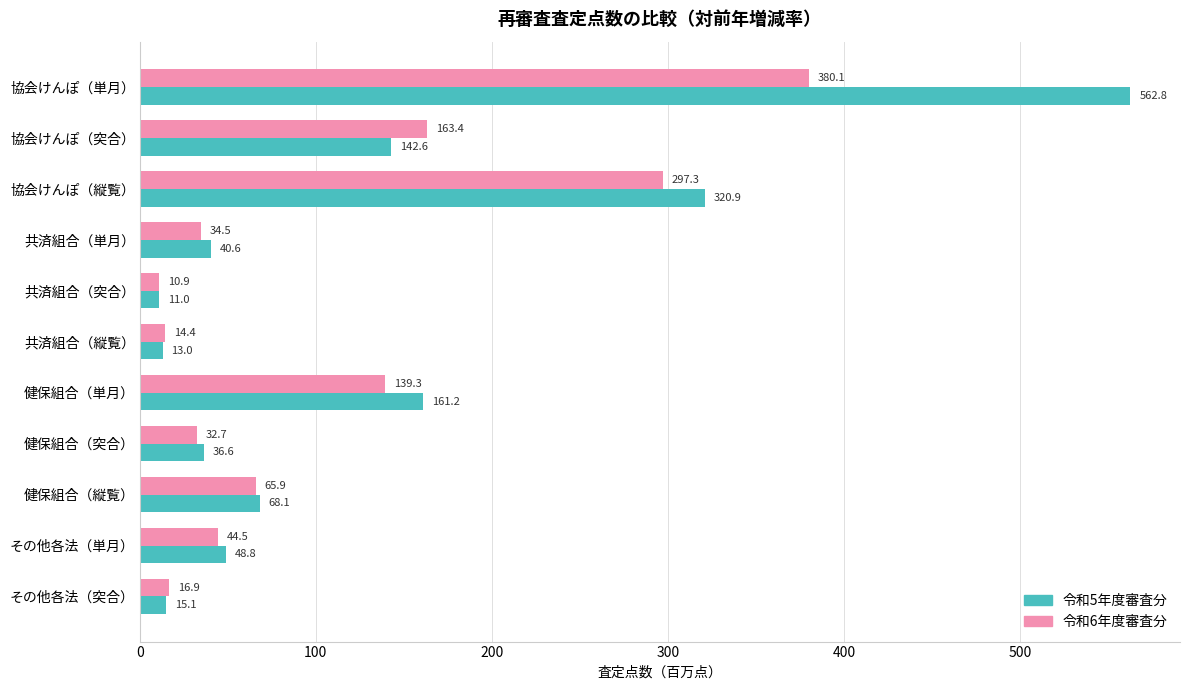

List the labels in order of 令和5年度審査分 value, largest first.

協会けんぽ（単月）, 協会けんぽ（縦覧）, 健保組合（単月）, 協会けんぽ（突合）, 健保組合（縦覧）, その他各法（単月）, 共済組合（単月）, 健保組合（突合）, その他各法（突合）, 共済組合（縦覧）, 共済組合（突合）